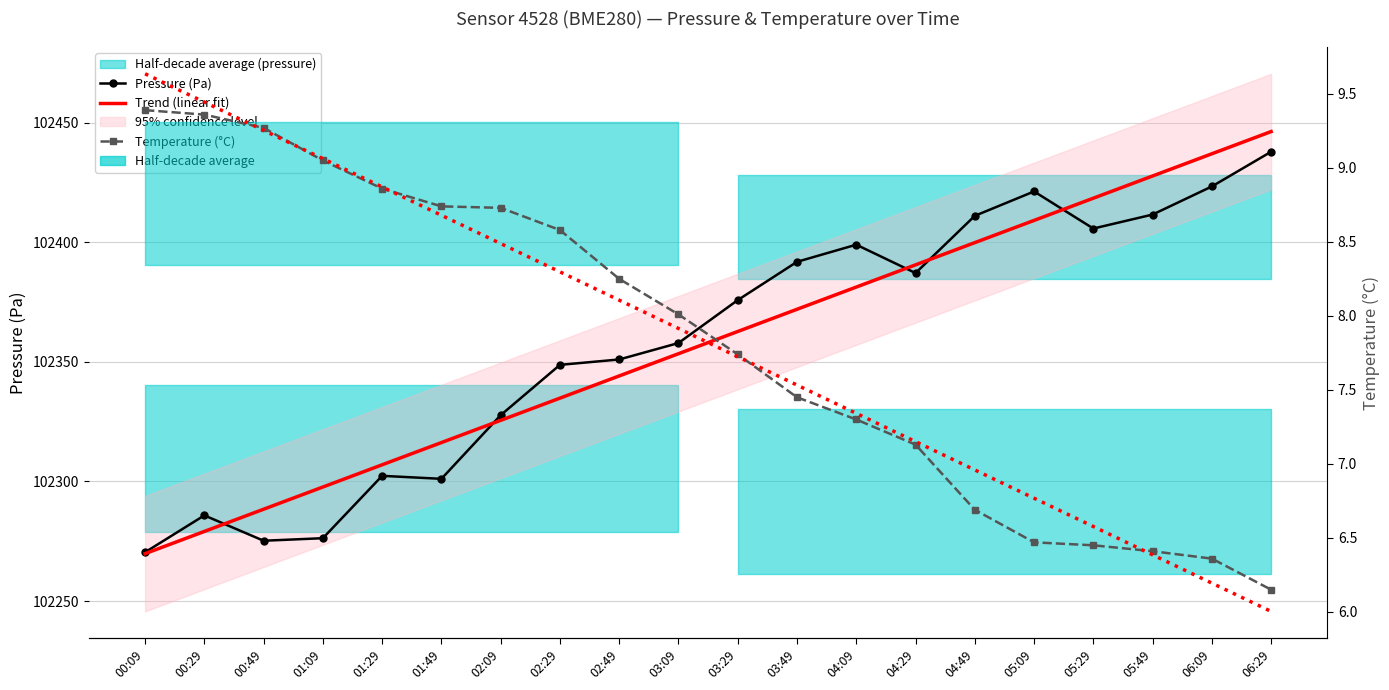

True or false: Trend (linear fit) and Pressure (Pa) intersect in this chart.

True